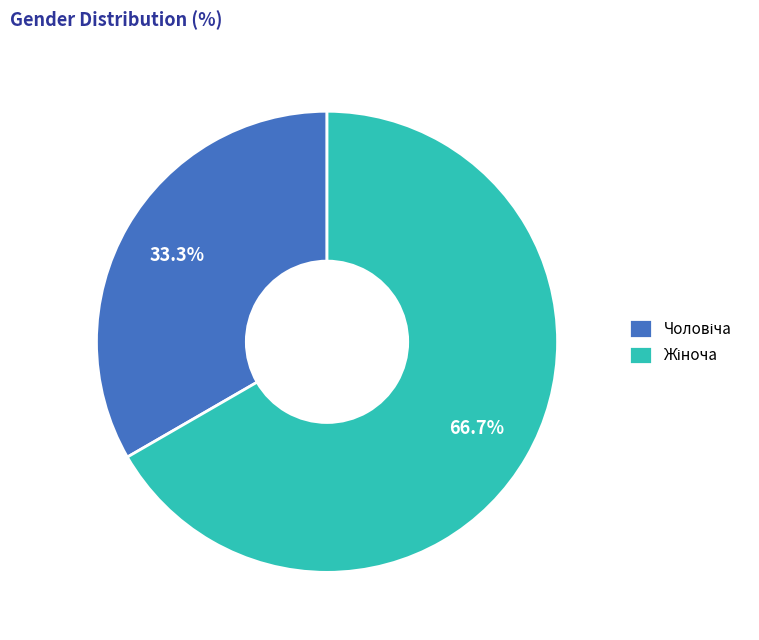

Does any single category account for the majority?

Yes